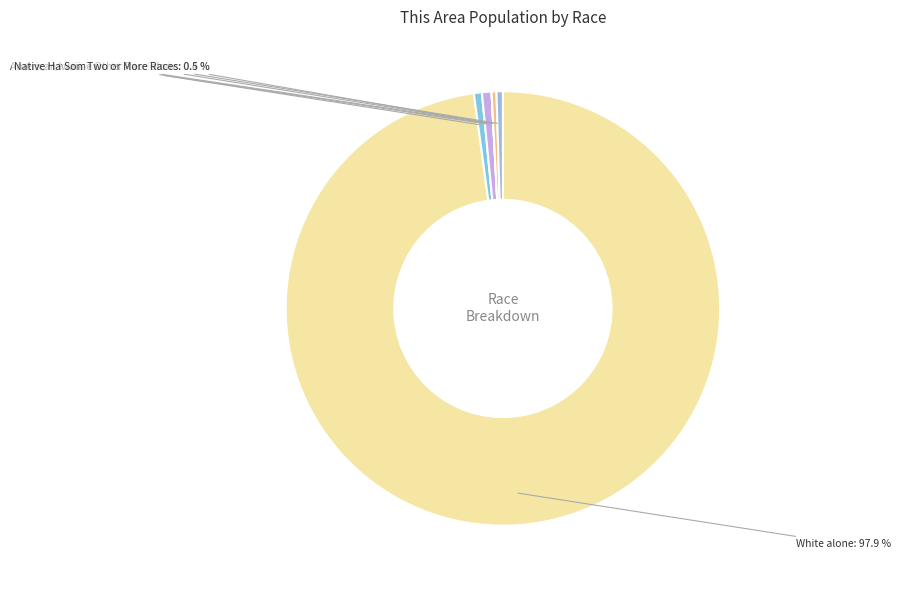

Count the number of slices in the pie.

7